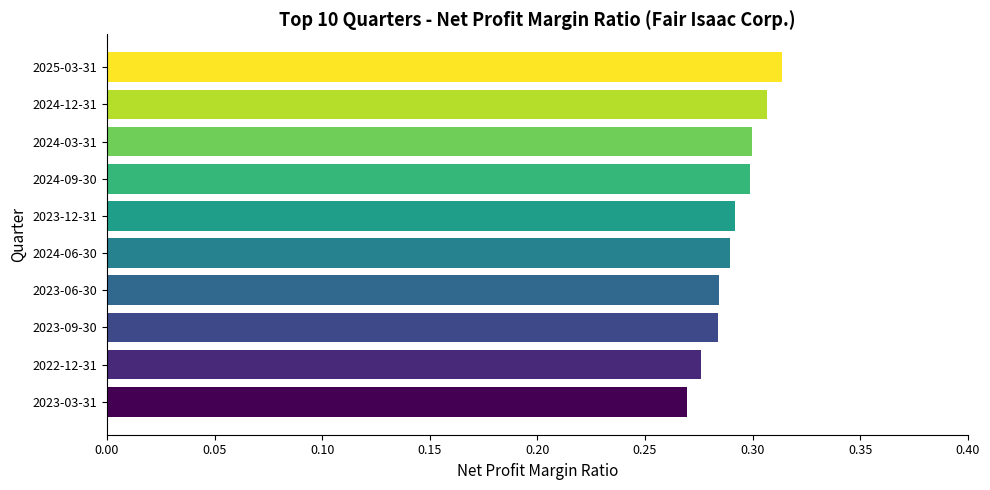

Are the bars horizontal?

Yes